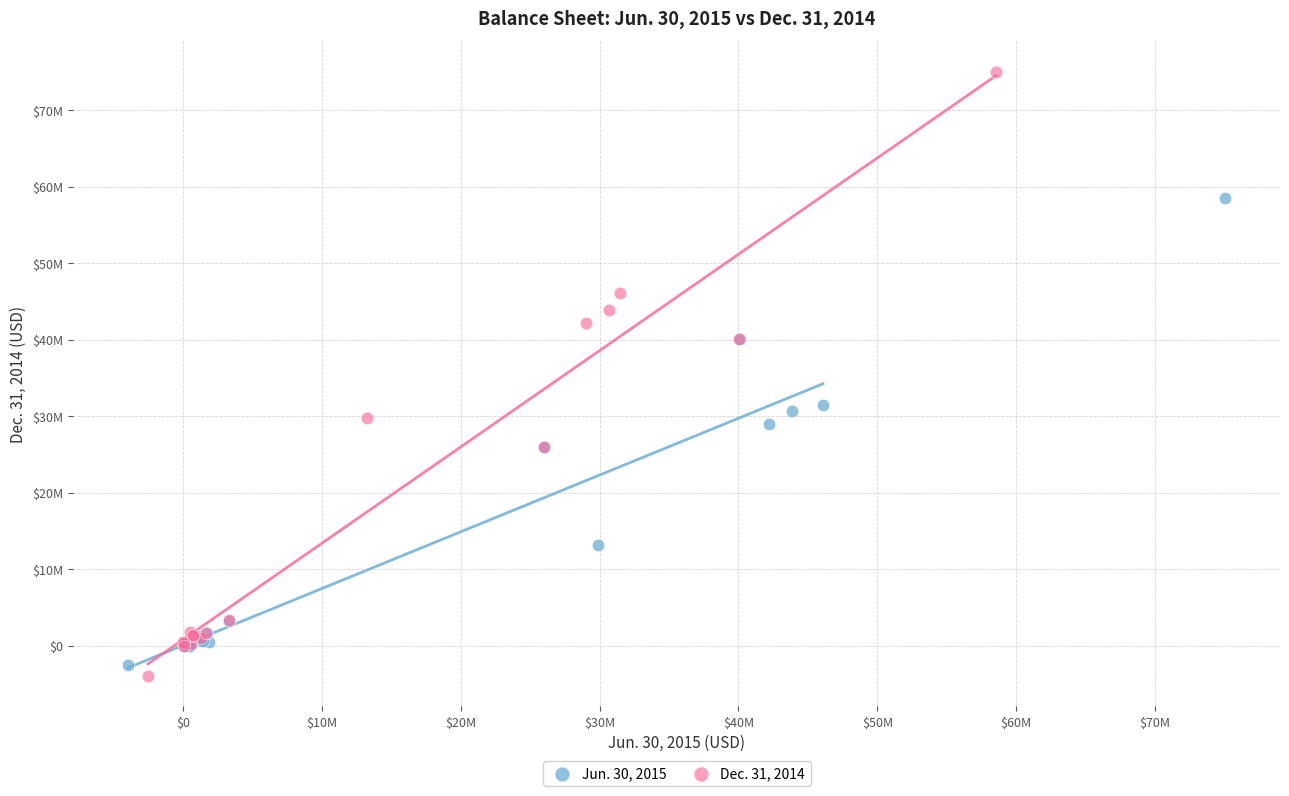

What are all the series names shown in the legend?

Jun. 30, 2015, Dec. 31, 2014